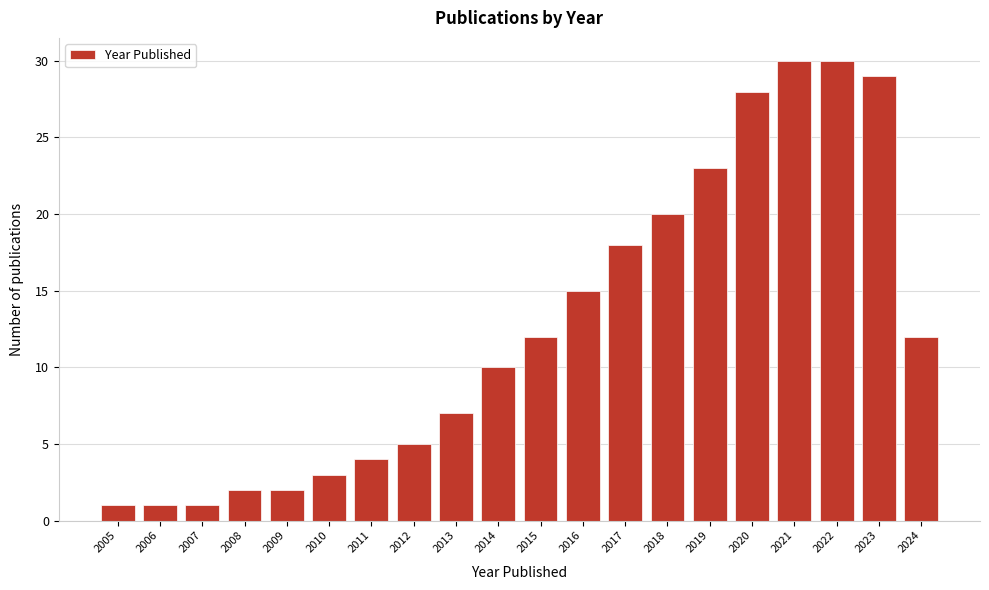

Reading left to right, transcribe this chart: for each bar, give the range it covers on the x-axis and its height. The values are not printed on the chart, so give them approximately, as read against the axis.

2004.5 to 2005.5: 1
2005.5 to 2006.5: 1
2006.5 to 2007.5: 1
2007.5 to 2008.5: 2
2008.5 to 2009.5: 2
2009.5 to 2010.5: 3
2010.5 to 2011.5: 4
2011.5 to 2012.5: 5
2012.5 to 2013.5: 7
2013.5 to 2014.5: 10
2014.5 to 2015.5: 12
2015.5 to 2016.5: 15
2016.5 to 2017.5: 18
2017.5 to 2018.5: 20
2018.5 to 2019.5: 23
2019.5 to 2020.5: 28
2020.5 to 2021.5: 30
2021.5 to 2022.5: 30
2022.5 to 2023.5: 29
2023.5 to 2024.5: 12